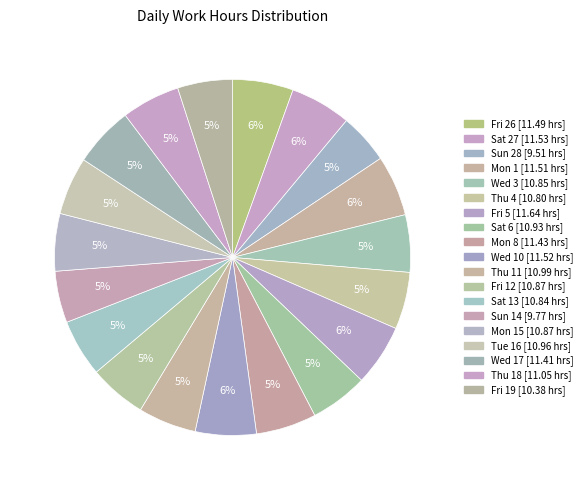

Which slice is the smallest?

Sun 28